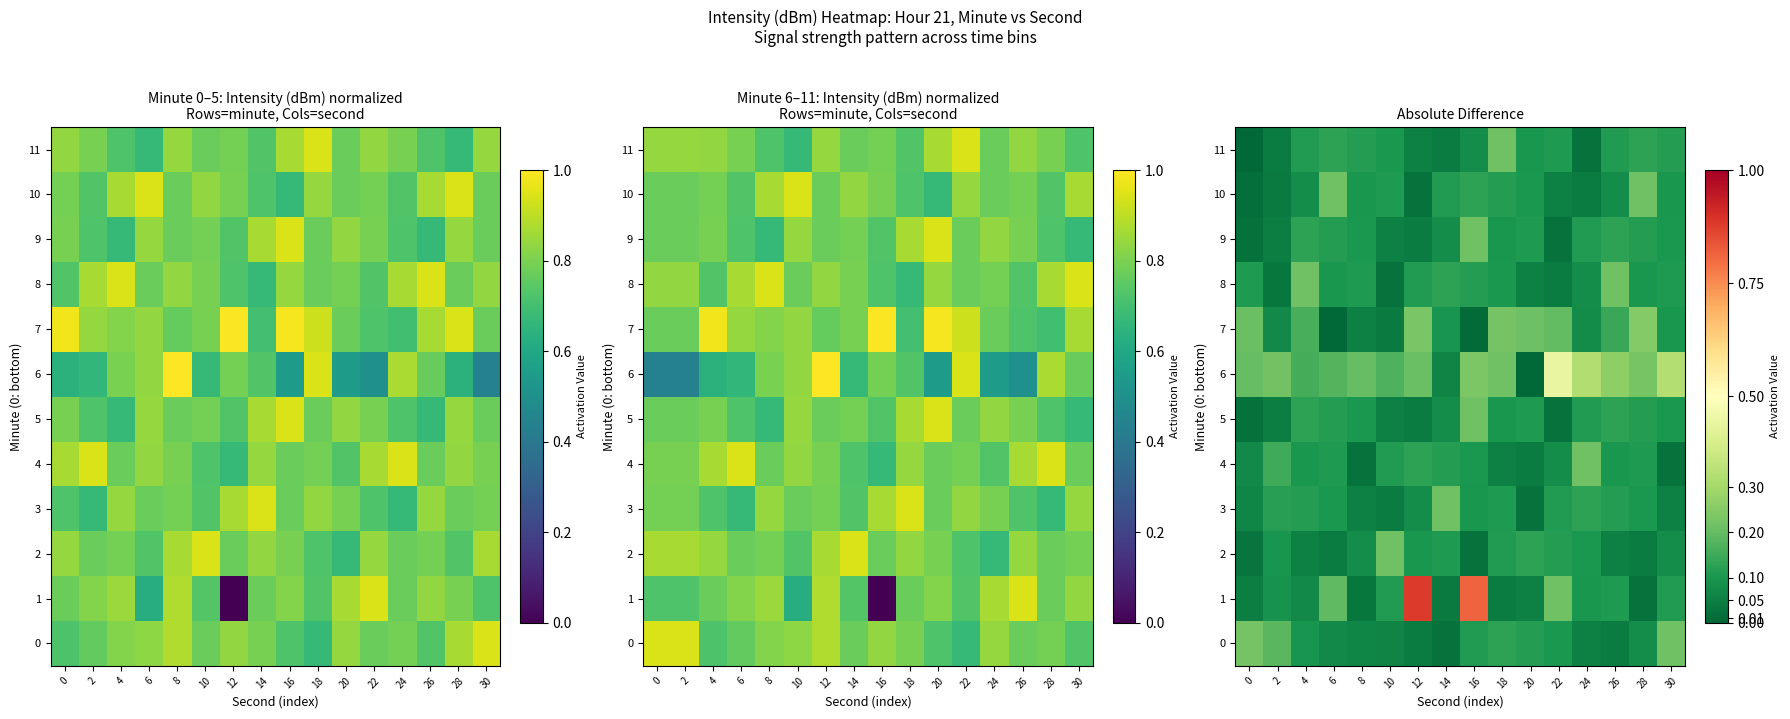

At which label is 4 closest to 0?

8